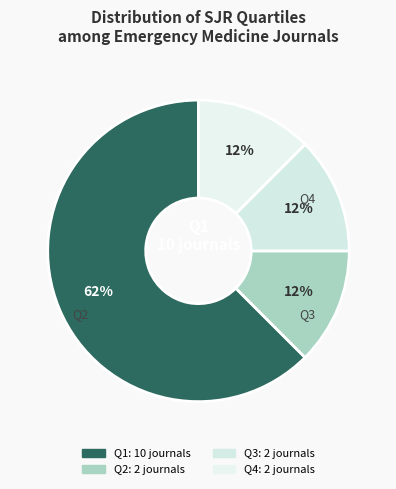

What is the ratio of the value at Q2 to the value at Q1?

0.2